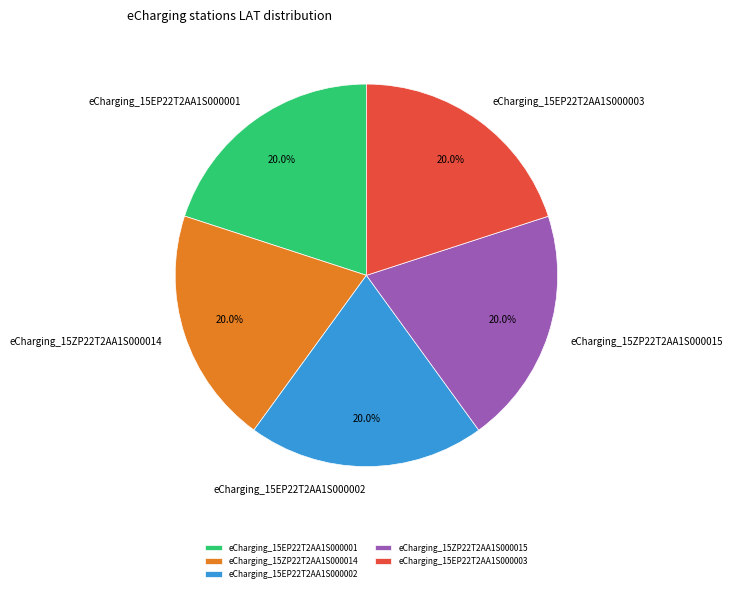

True or false: eCharging_15EP22T2AA1S000003 accounts for 20% of the total.

True